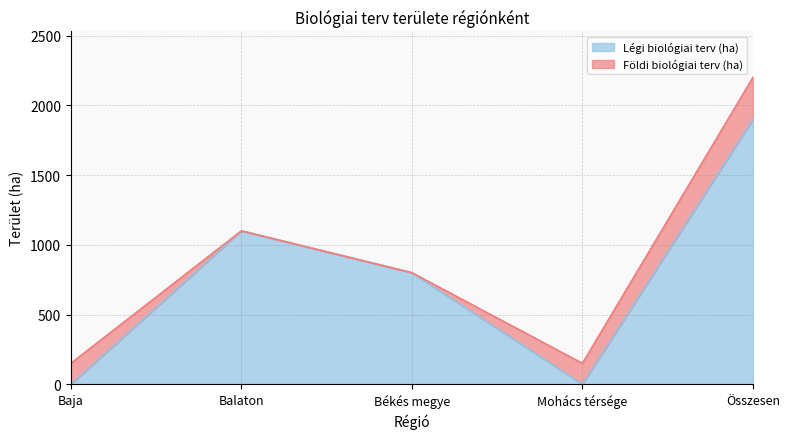

List the labels in order of value, smallest first.

Baja, Mohács térsége, Békés megye, Balaton, Összesen